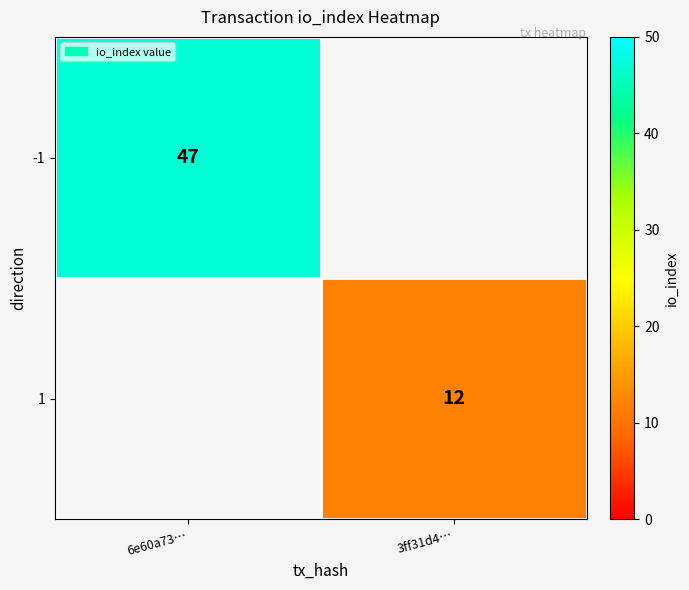

The value of -1 at 6e60a73… is 47. True or false?

True